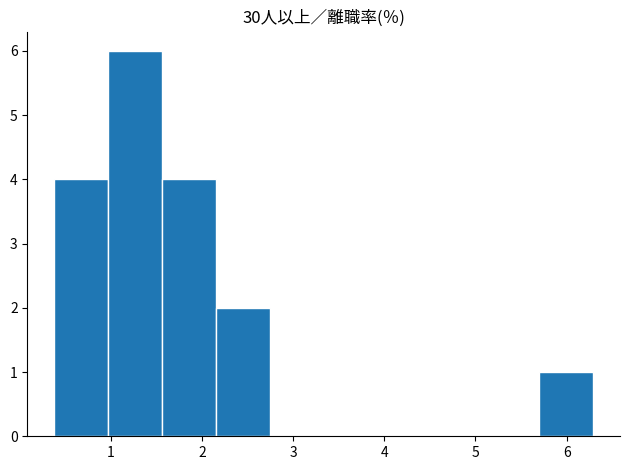

Reading left to right, list every bar in this chart as the range it spans on the x-axis followed by its height. Neither the bar edges nor the heights are printed on the chart, so give them approximately, as read against the axes.

0.4 to 1.0: 4
1.0 to 1.6: 6
1.6 to 2.2: 4
2.2 to 2.7: 2
2.7 to 3.3: 0
3.3 to 3.9: 0
3.9 to 4.5: 0
4.5 to 5.1: 0
5.1 to 5.7: 0
5.7 to 6.3: 1